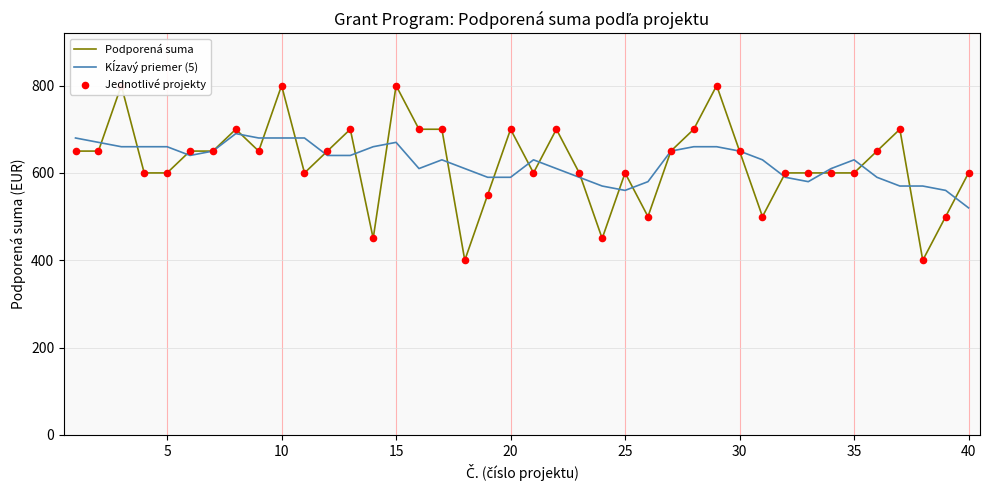

Which series has the largest Y range (max minus min)?

Podporená suma